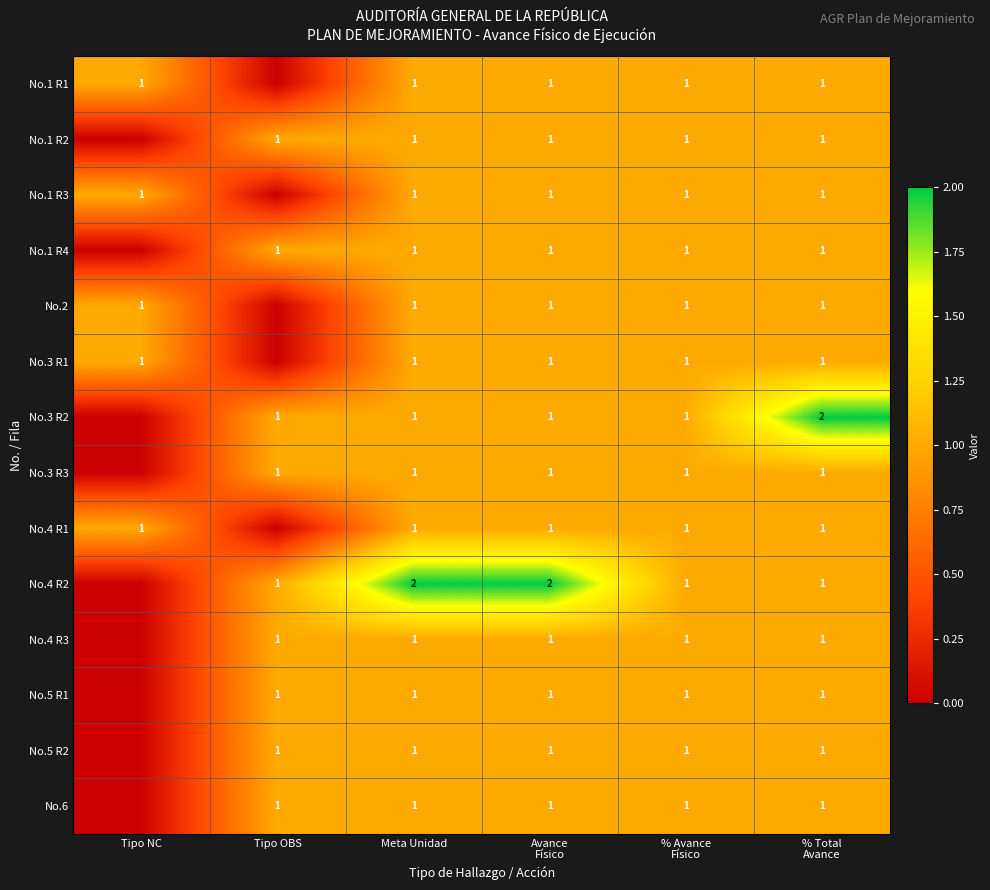

The No.1 R2 series shows 1 at % Total Avance. True or false?

False